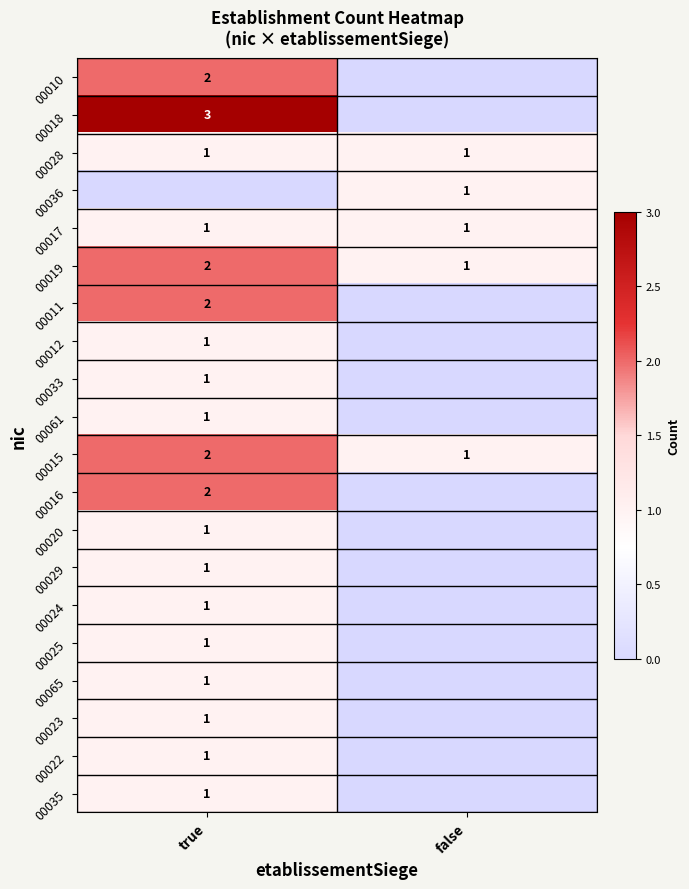

True or false: 00017 has a value of 1 at true.

True